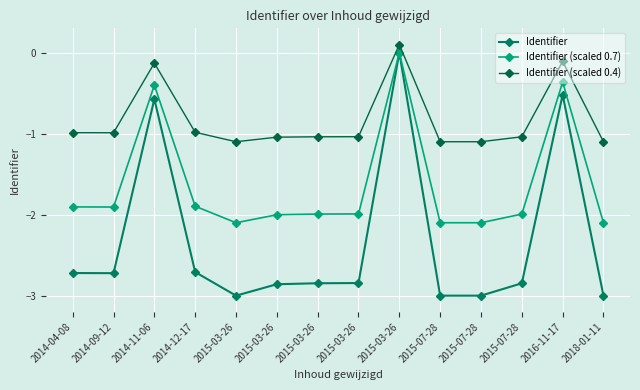

In Identifier (scaled 0.7), how many points are higher than both neighbors (excluding endpoints)?

3